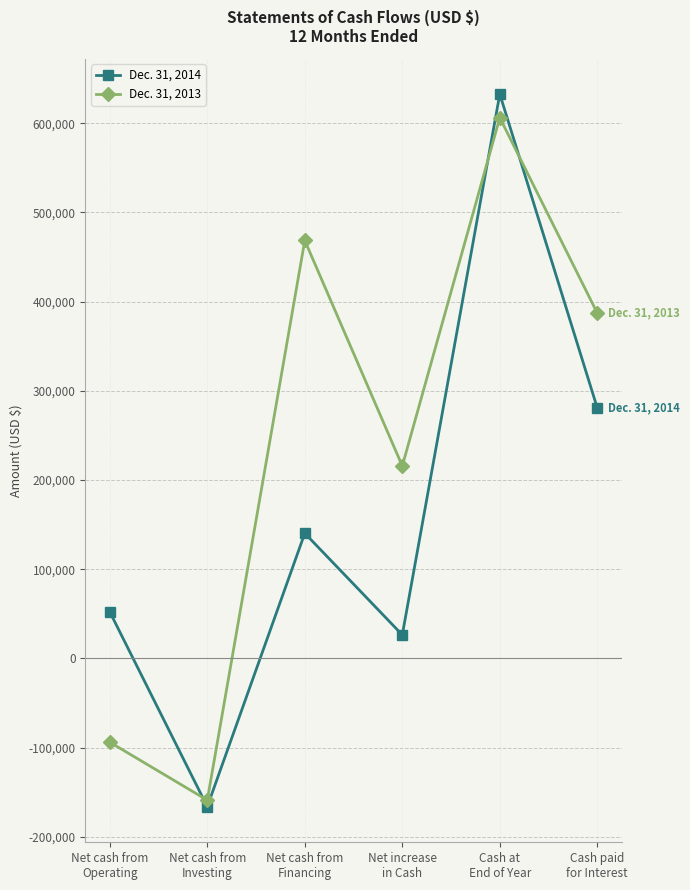

At which label does Dec. 31, 2013 reach its peak?

Cash at
End of Year